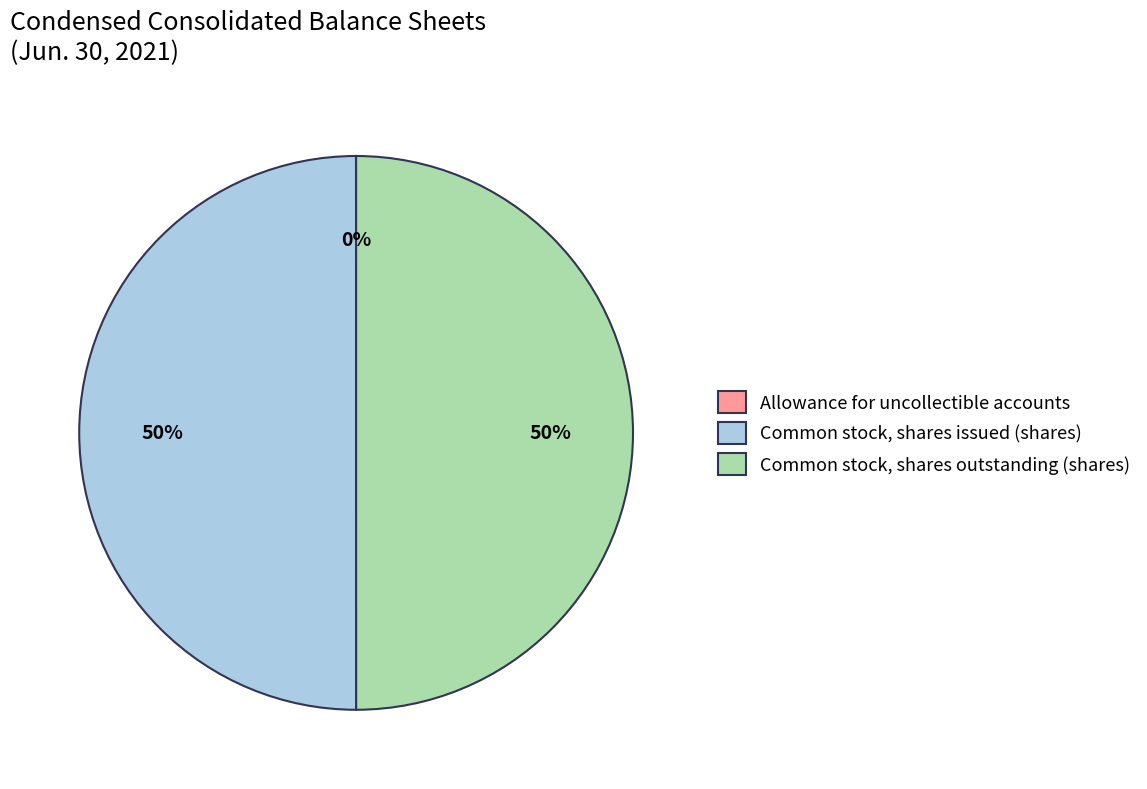

Is it true that Common stock, shares outstanding (shares) is 59% of the pie?

False